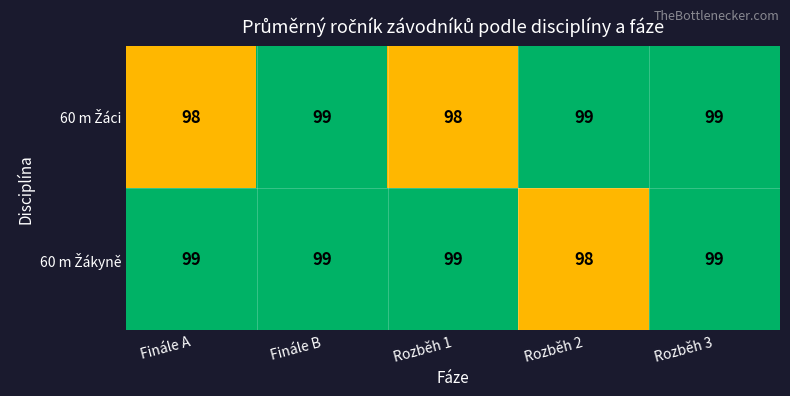

At how many categories does at least one series exceed 98?

5